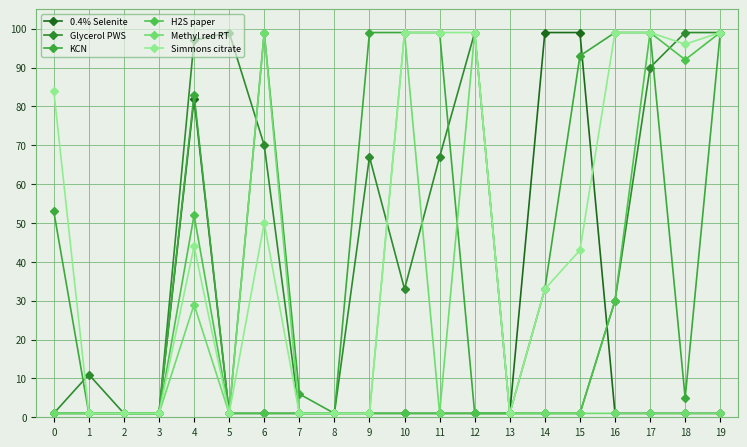

What are all the series names shown in the legend?

0.4% Selenite, Glycerol PWS, KCN, H2S paper, Methyl red RT, Simmons citrate